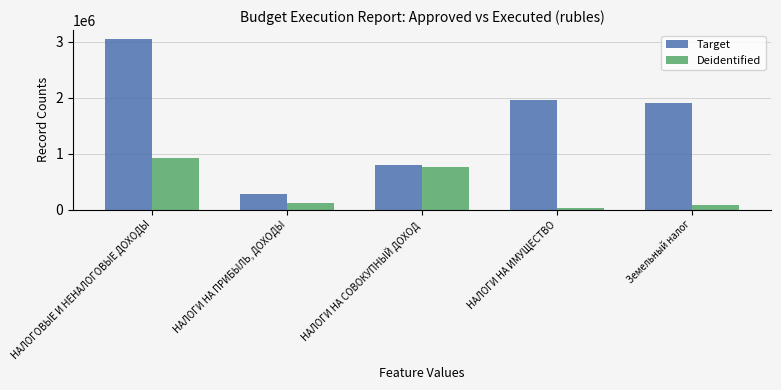

Count the number of data series in this chart.

2